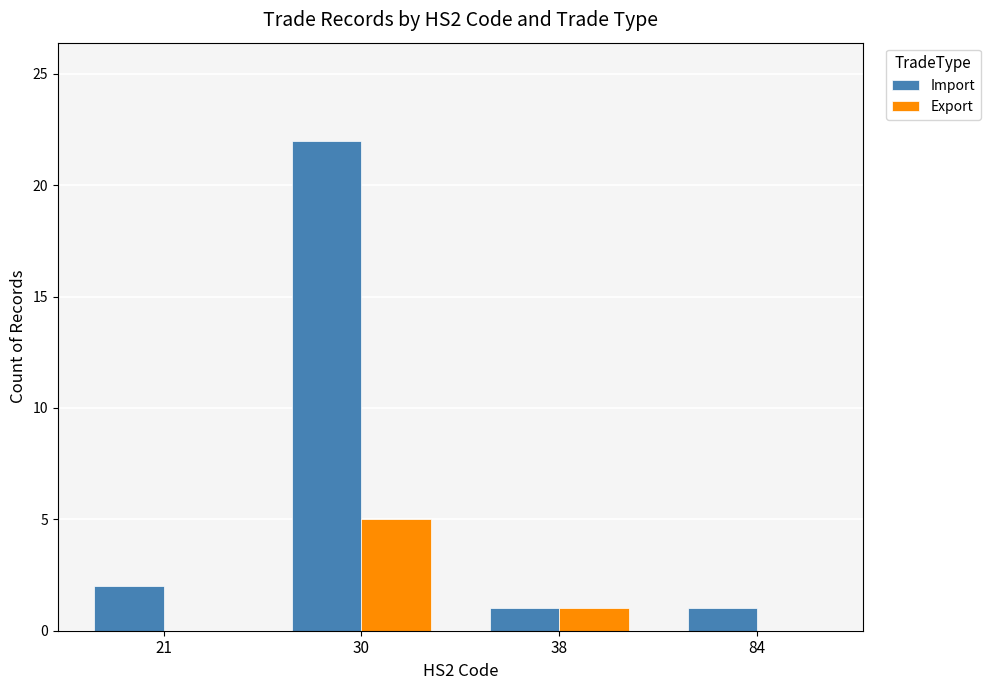

What is the highest value of the Import series?

22